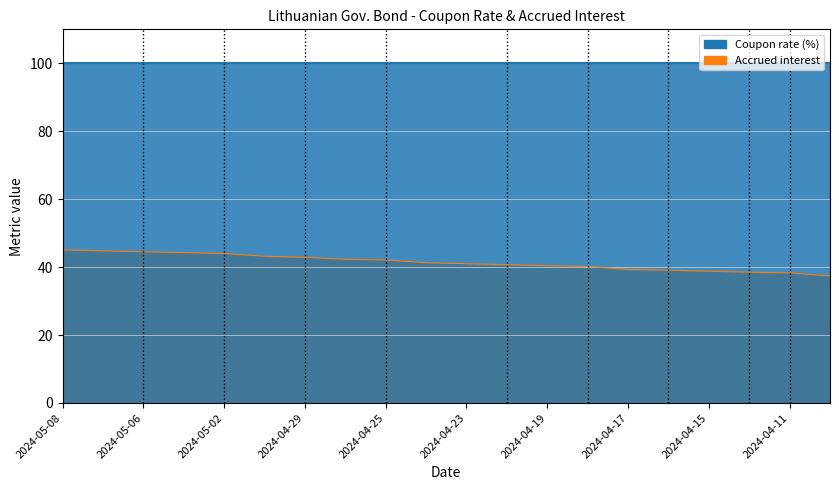

What is the difference between the values at 2024-04-29 and 2024-04-11?

4.6